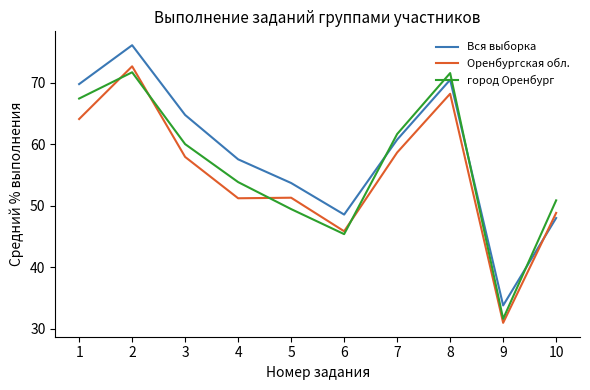

What is the difference between the second highest and minimum values in the Оренбургская обл. series?

37.2